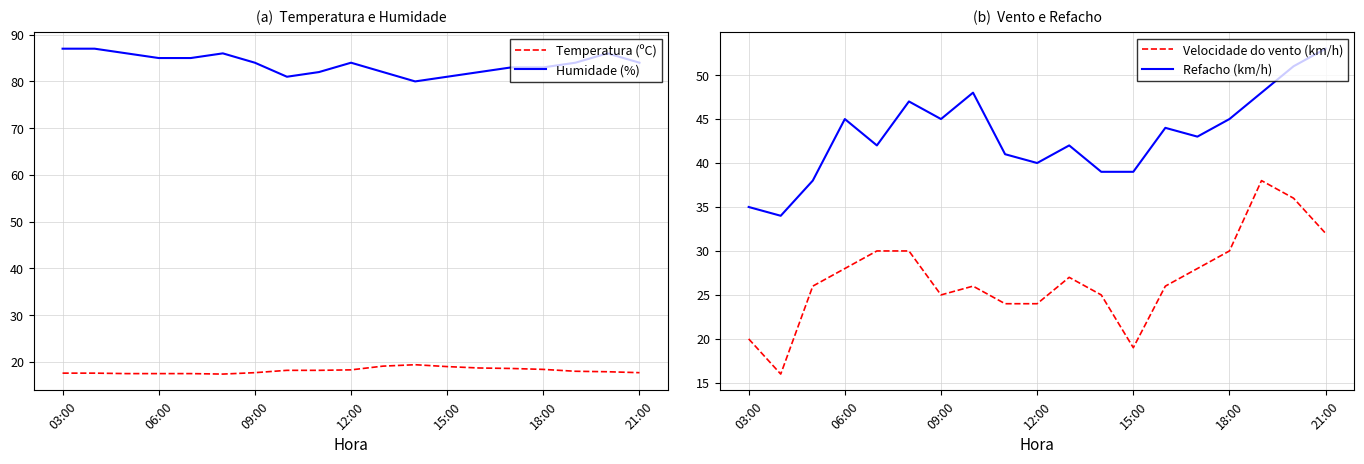

What is the average value of the Refacho (km/h) series?

43